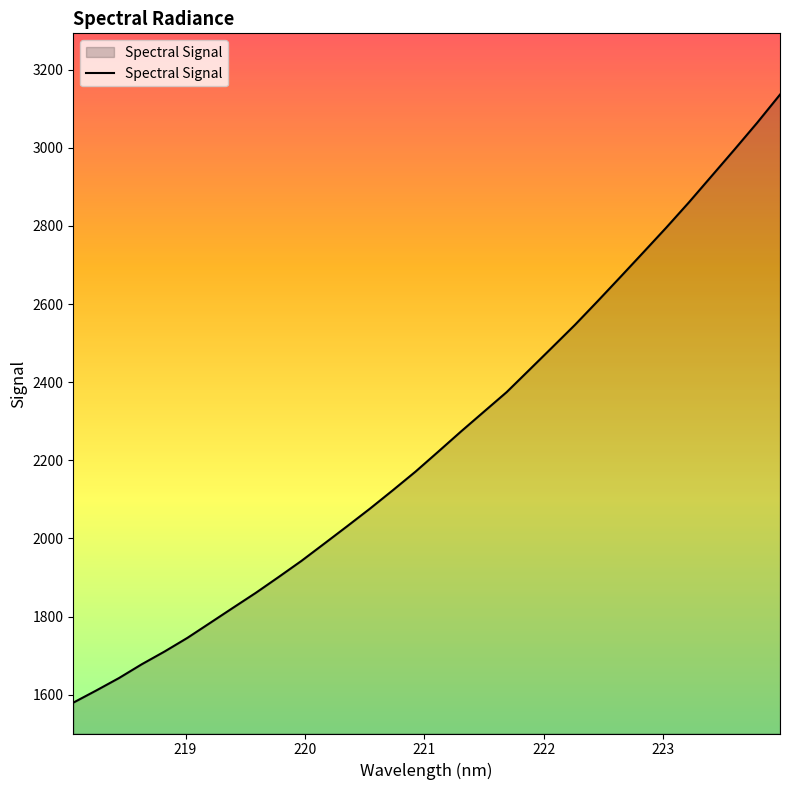

What is the smallest value displayed?

1579.6